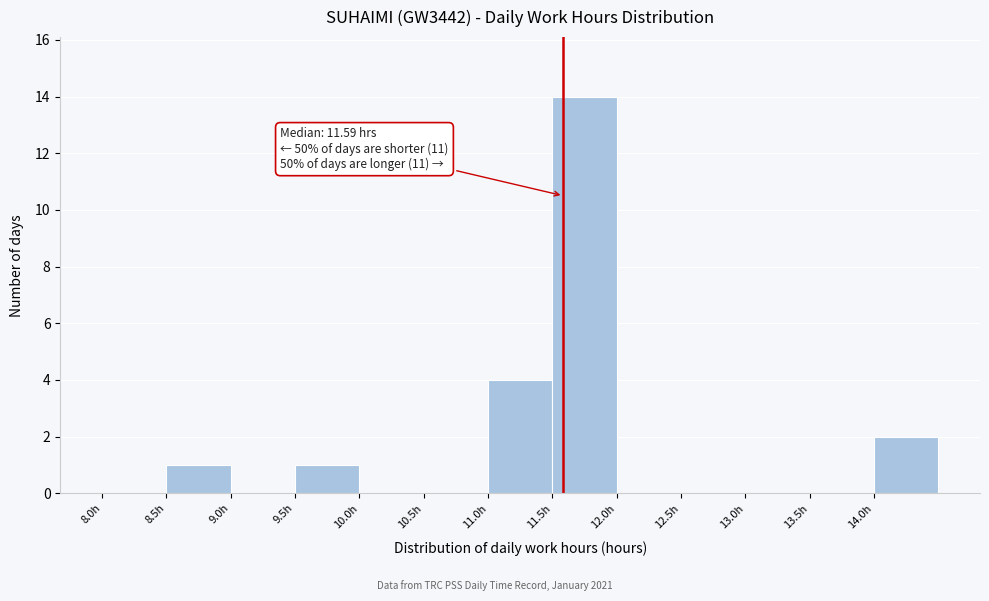

Which range on the x-axis has the tallest bar?

11.5 to 12.0